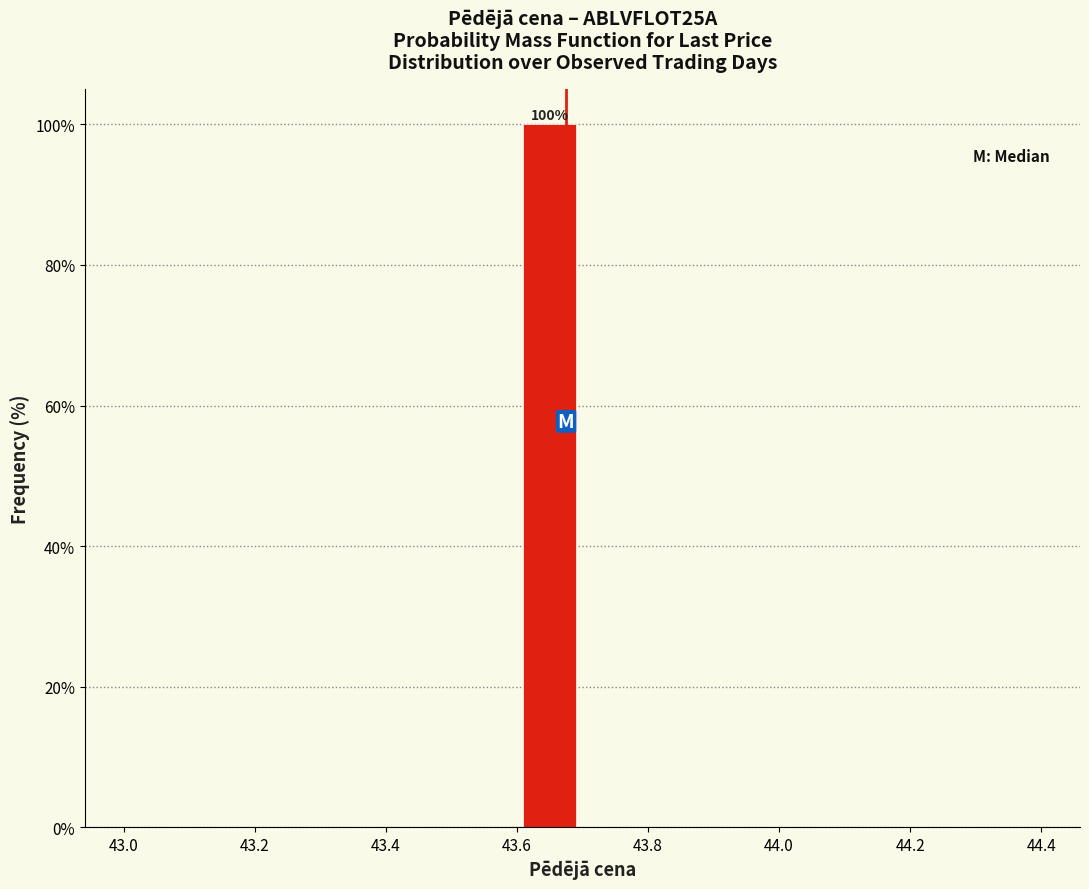

Which range on the x-axis has the tallest bar?

43.6 to 43.7